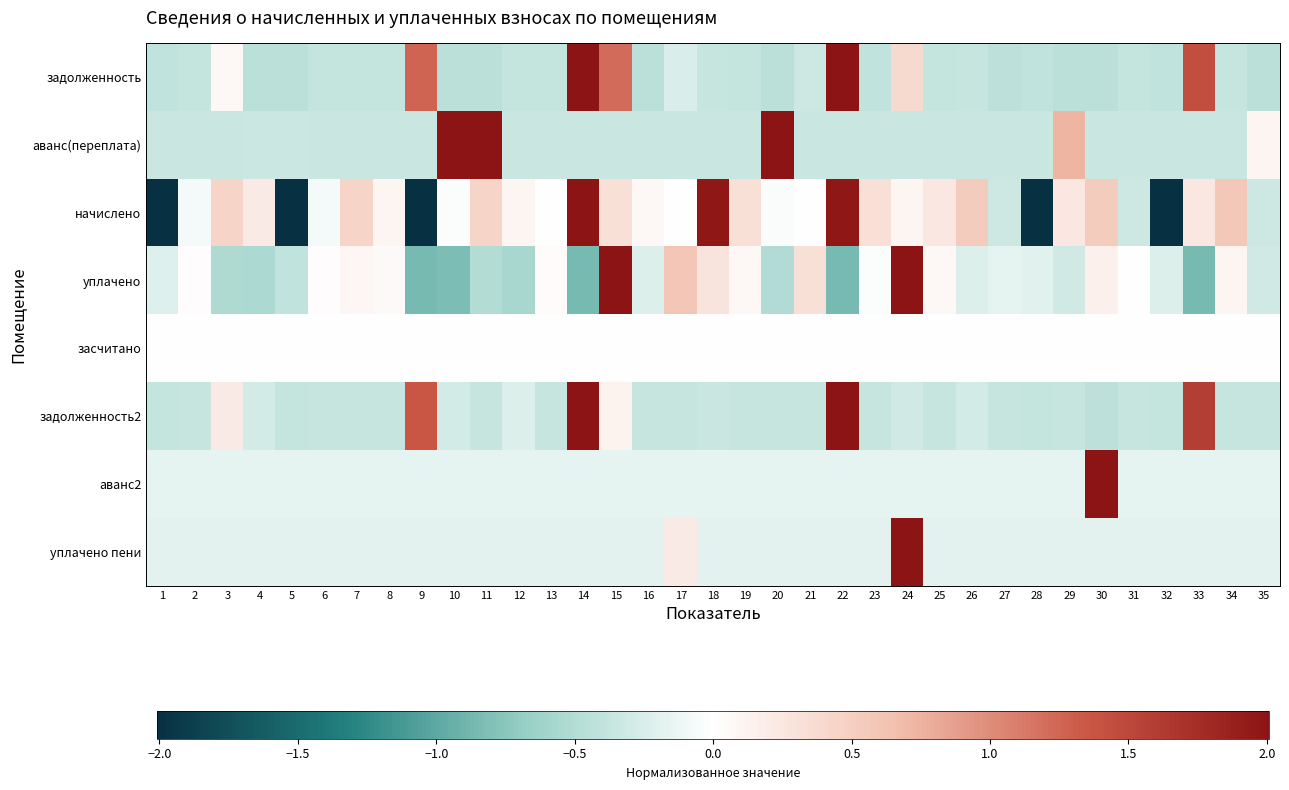

At which category is the sum across all series the highest?

22